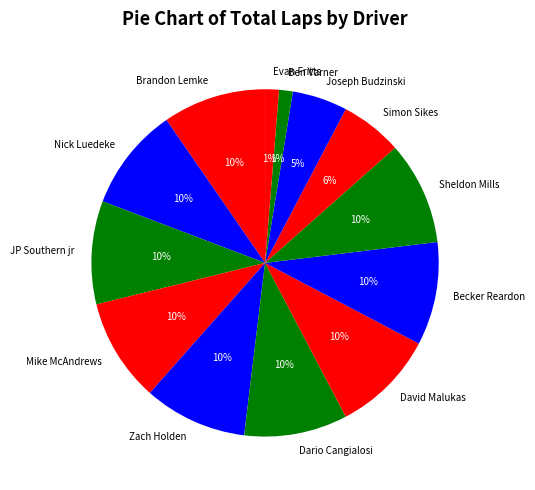

Approximately how many times larger is the value at Brandon Lemke compared to JP Southern jr?

1.0